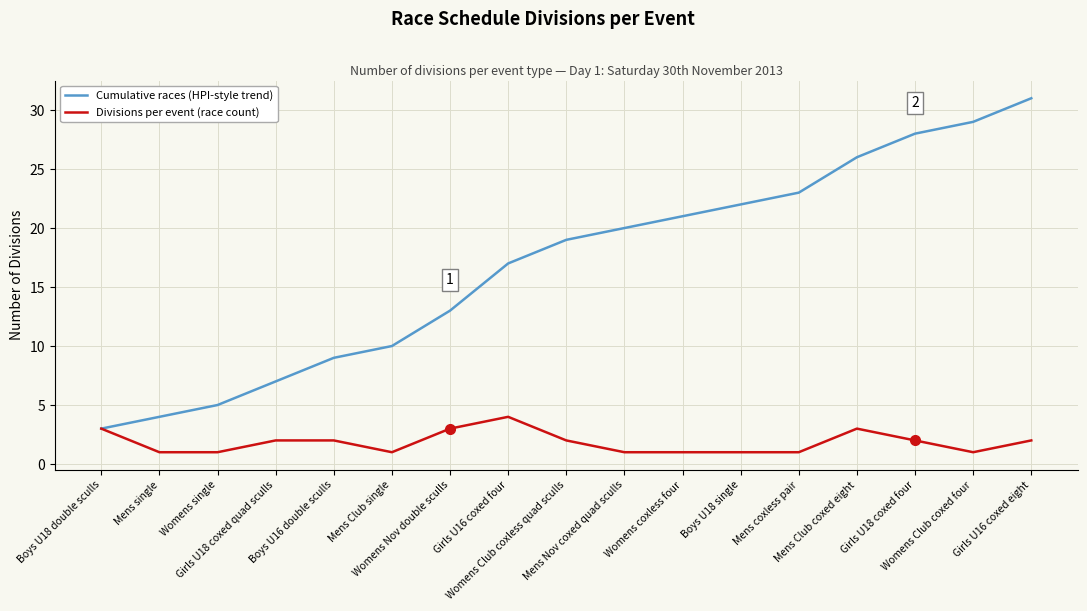

How many values in the Divisions per event (race count) series are below 2?

8